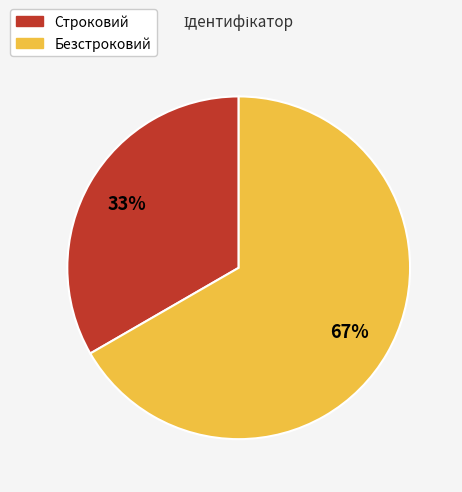

Which has a higher value, Безстроковий or Строковий?

Безстроковий